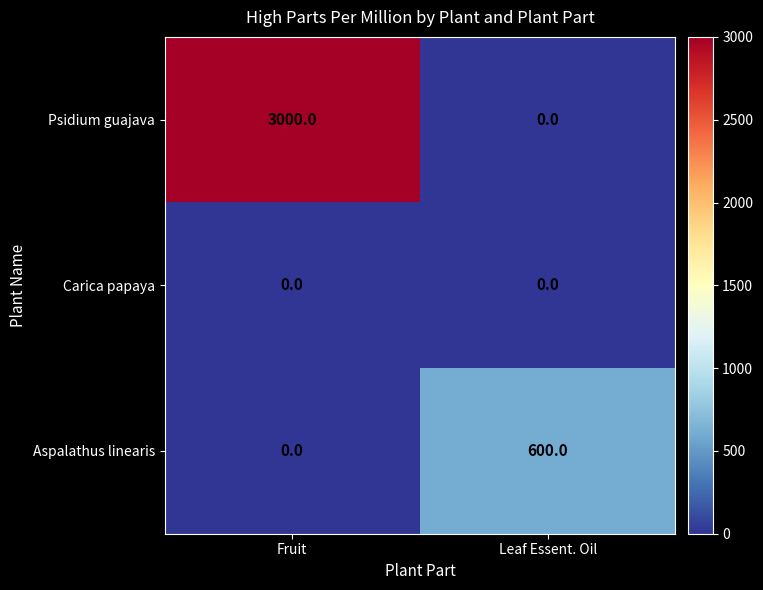

What value does the Psidium guajava series have at Fruit, to the nearest 100?

3000